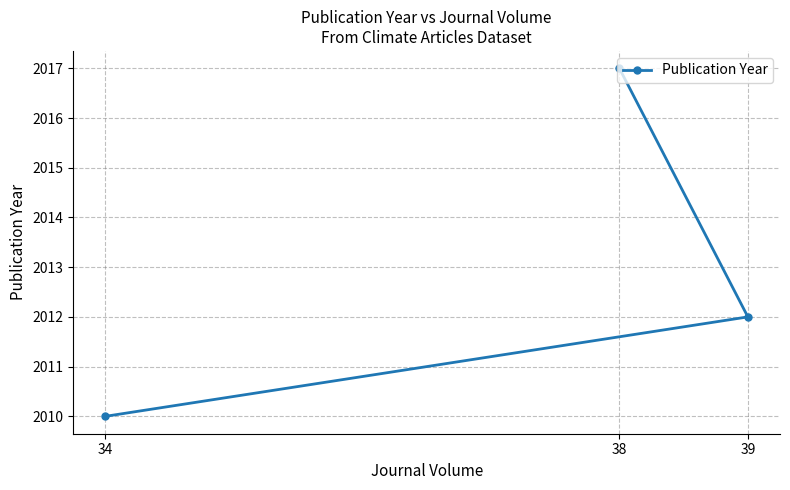

Approximately how many times larger is the value at 39 compared to 34?

1.0